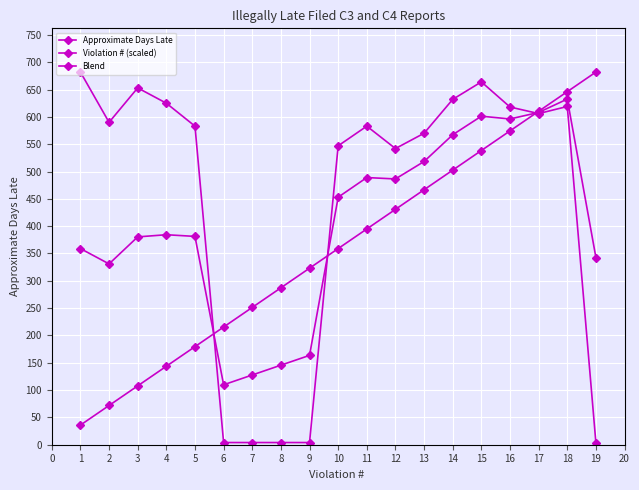

Reading left to right, transcribe all the data shown in this chart.

Approximate Days Late: 682.0	590.0	653.0	625.0	583.0	4.0	4.0	4.0	4.0	547.0	583.0	542.0	570.0	632.0	664.0	618.0	606.0	619.0	3.0
Violation # (scaled): 35.9	71.8	107.7	143.6	179.5	215.4	251.3	287.2	323.1	358.9	394.8	430.7	466.6	502.5	538.4	574.3	610.2	646.1	682.0
Blend: 358.9	330.9	380.3	384.3	381.2	109.7	127.6	145.6	163.5	453.0	488.9	486.4	518.3	567.3	601.2	596.2	608.1	632.6	342.5